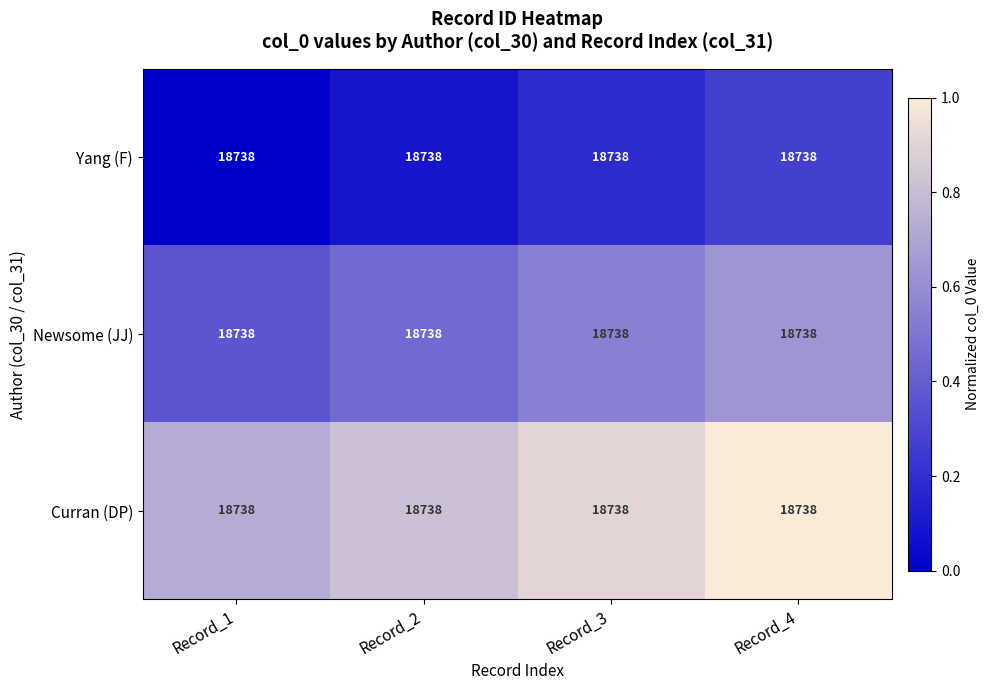

What is the total value across all series at Record_2?

1.4